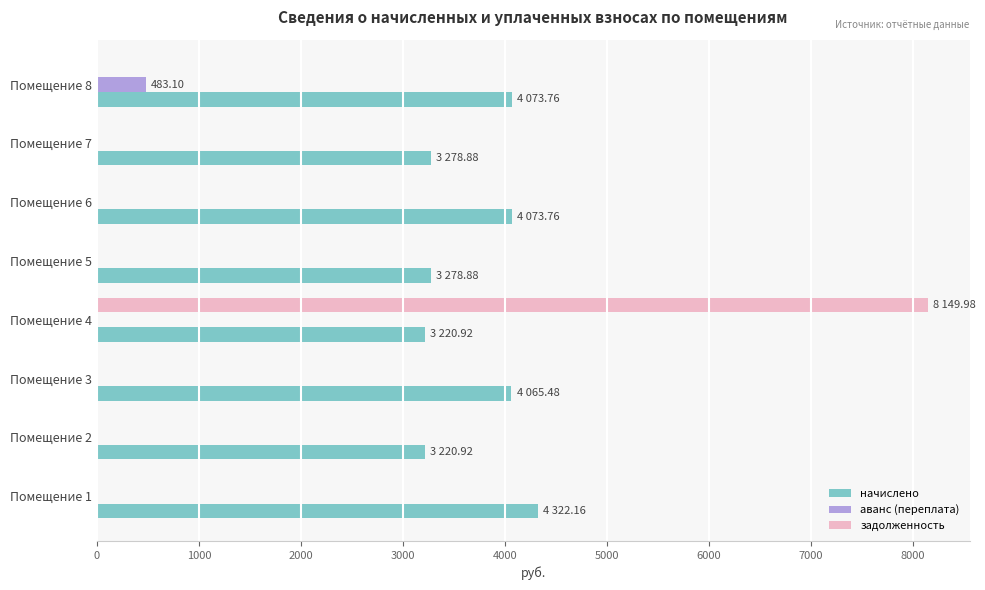

Between Помещение 2 and Помещение 8, which series saw the biggest shift?

начислено